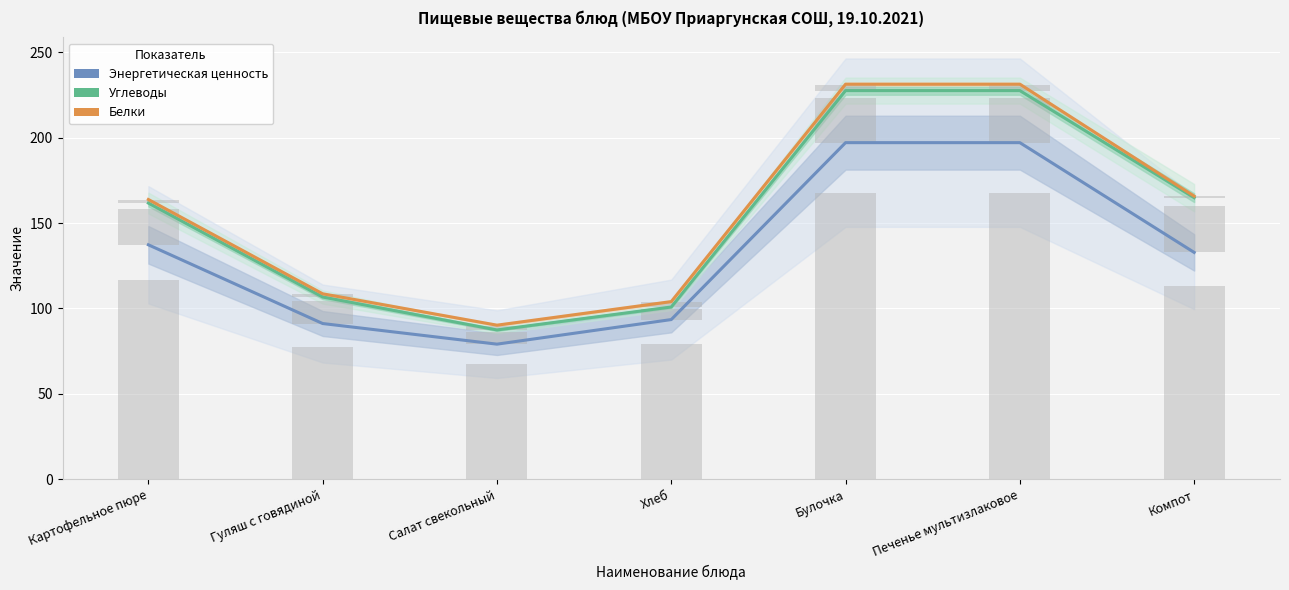

How many data points in Углеводы are less than 161?

3